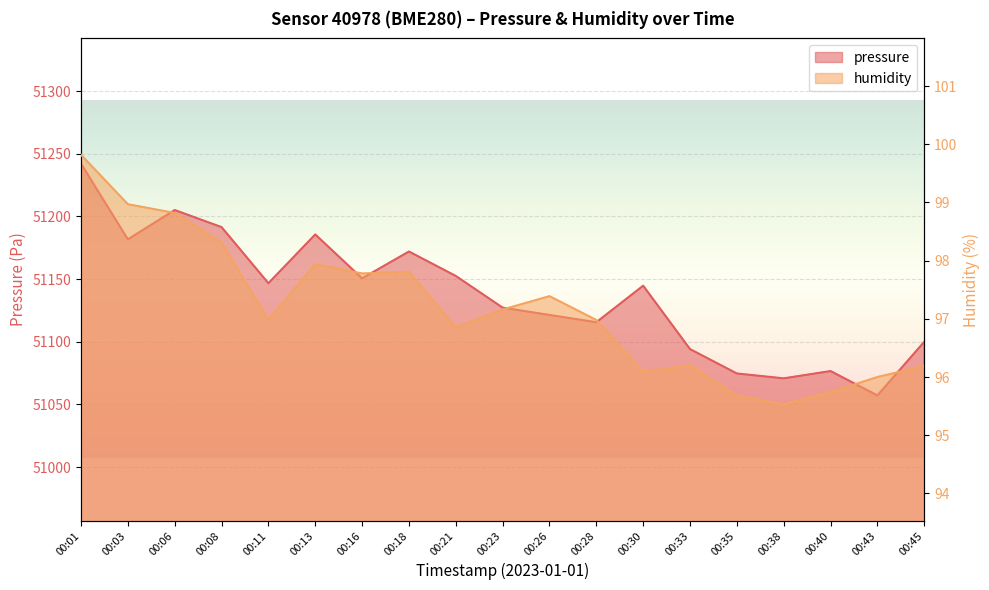

Which has a higher value, 00:16 or 00:40?

00:16